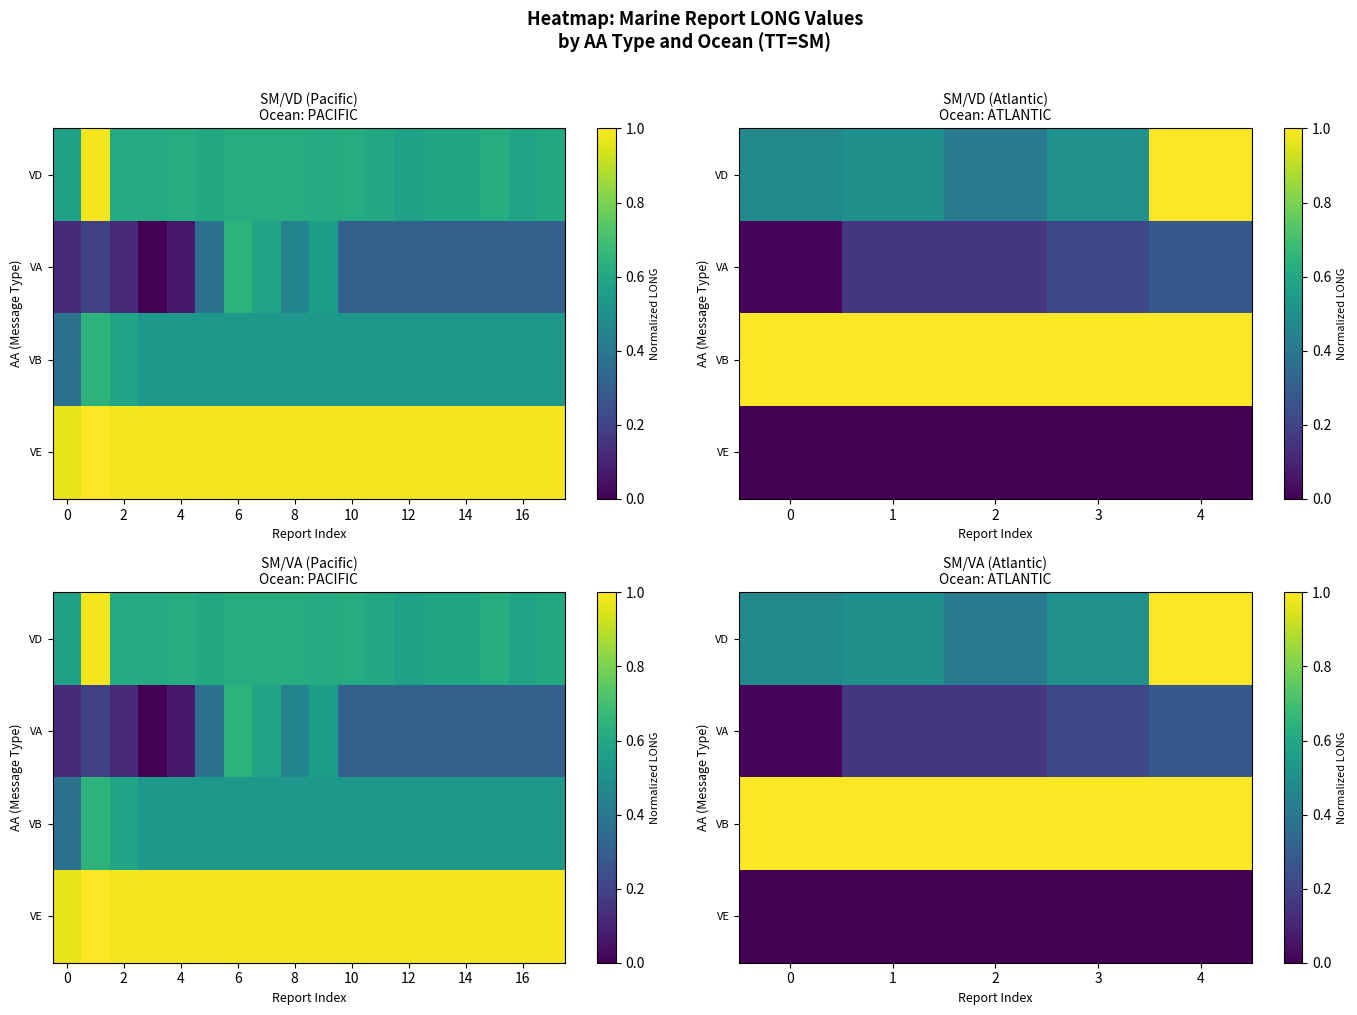

List the series in order of their overall mean, highest first.

VB, VD, VA, VE